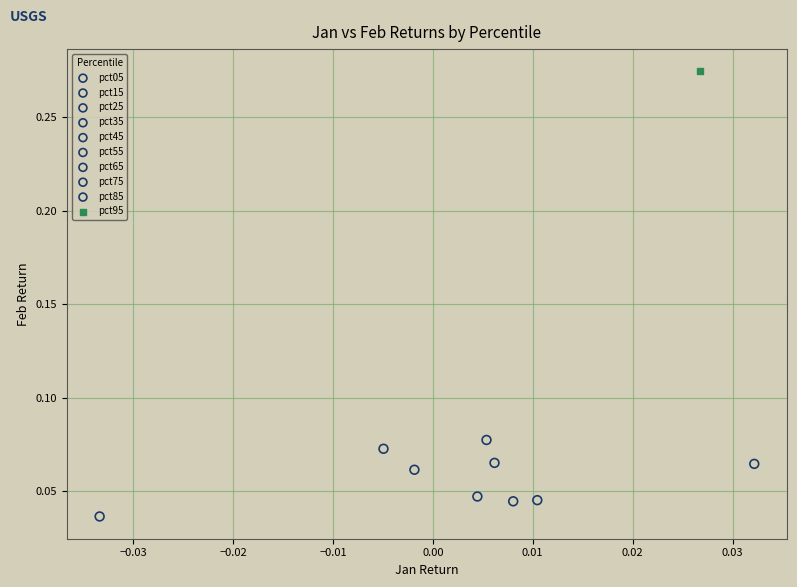

What are all the series names shown in the legend?

pct05, pct15, pct25, pct35, pct45, pct55, pct65, pct75, pct85, pct95